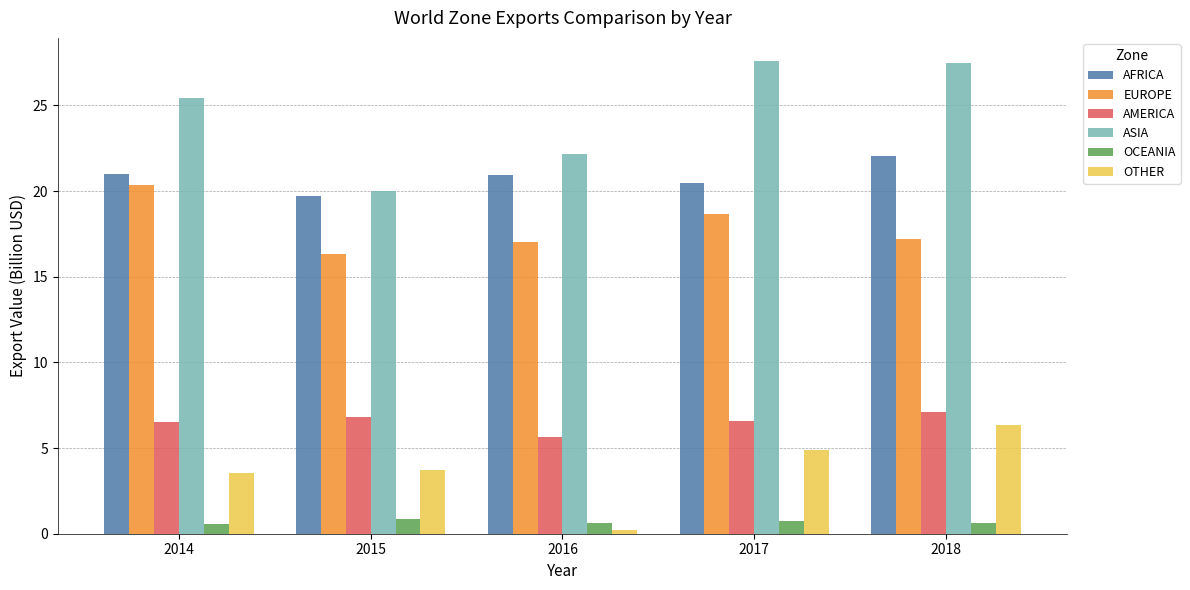

What is the sum of all OTHER values?

18.7